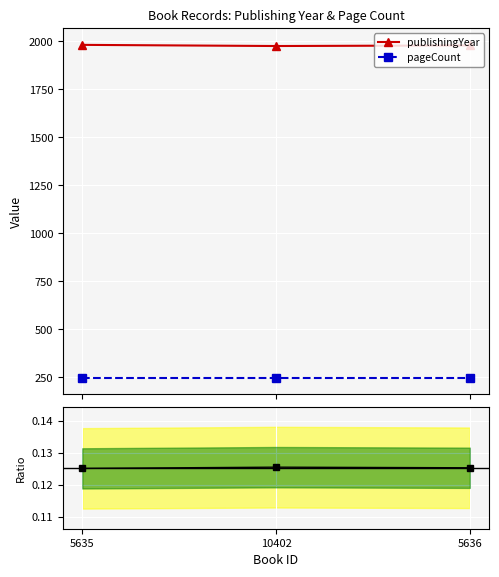

At how many categories does at least one series exceed 1784?

3